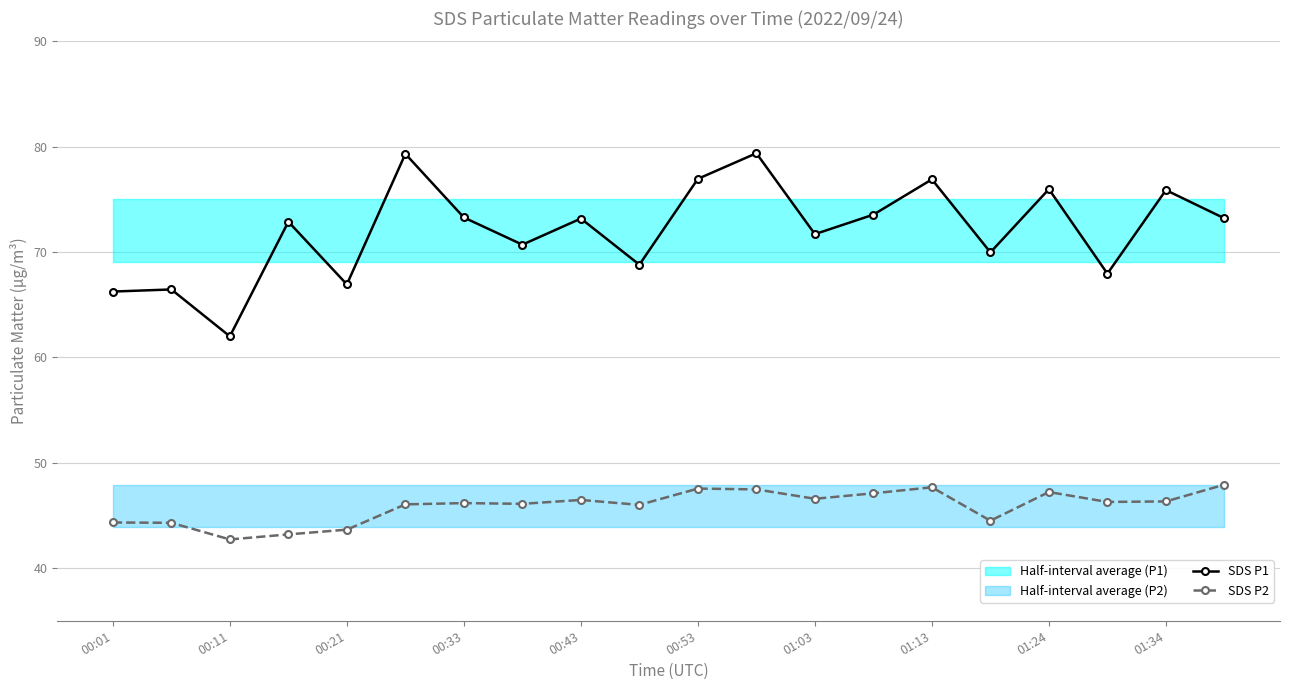

True or false: SDS P2 has a value of 47.7 at 01:13.

True